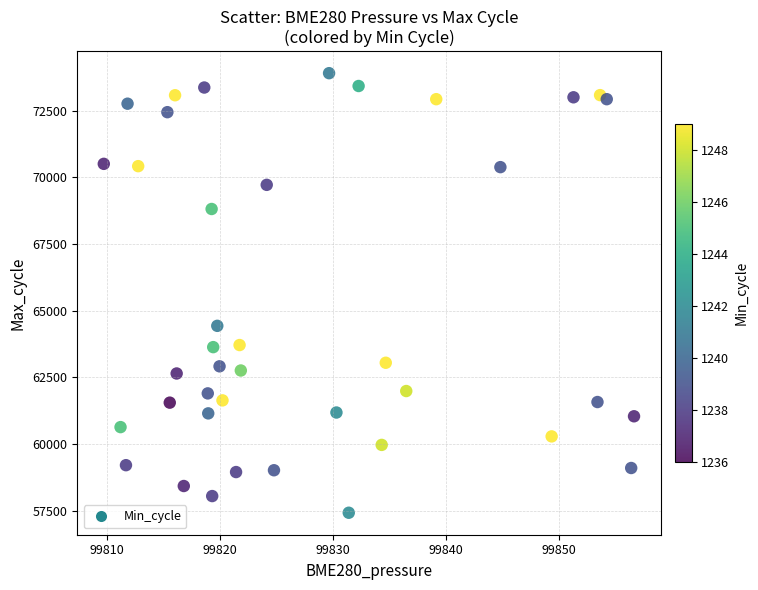

What Y value in the scatter plot is closest to 65665?

64433